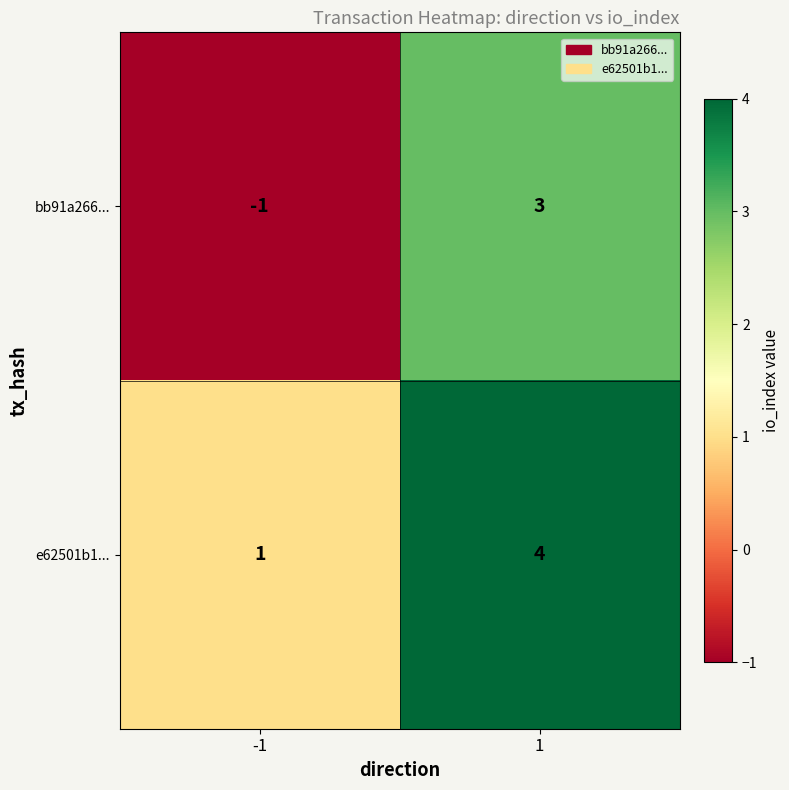

The value of bb91a266... at -1 is -1. True or false?

True